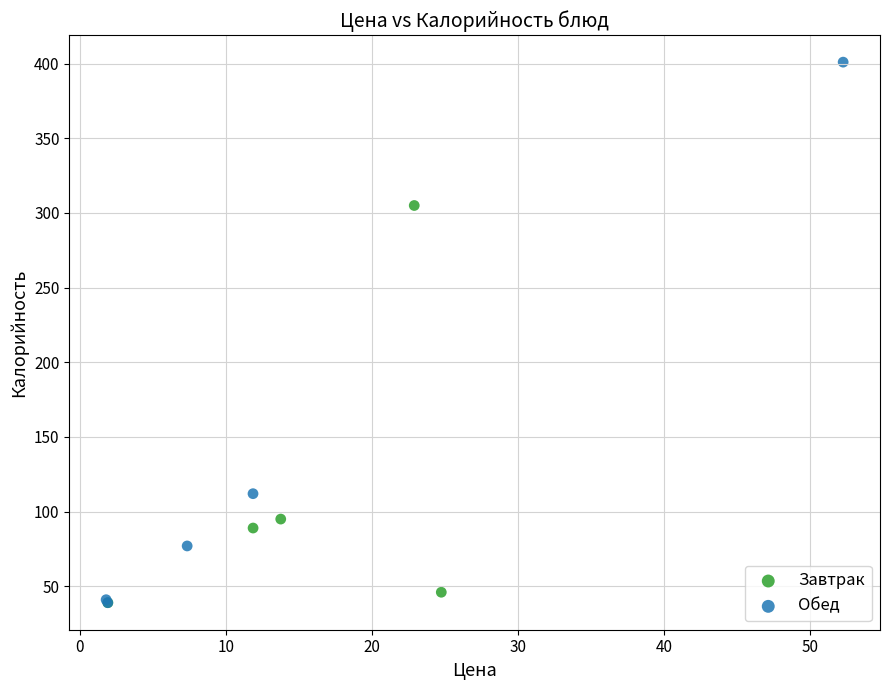

Which series has the largest Y range (max minus min)?

Обед